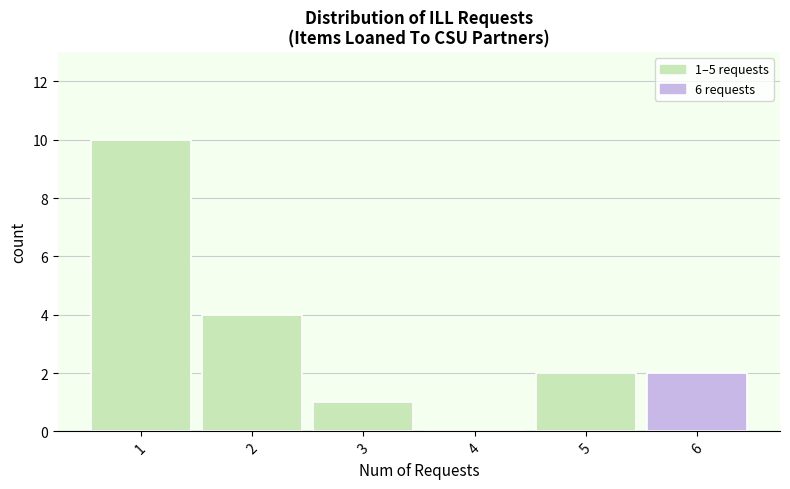

Reading left to right, list all the values displayed in this chart.

1=10	2=4	3=1	4=0	5=2	6=2